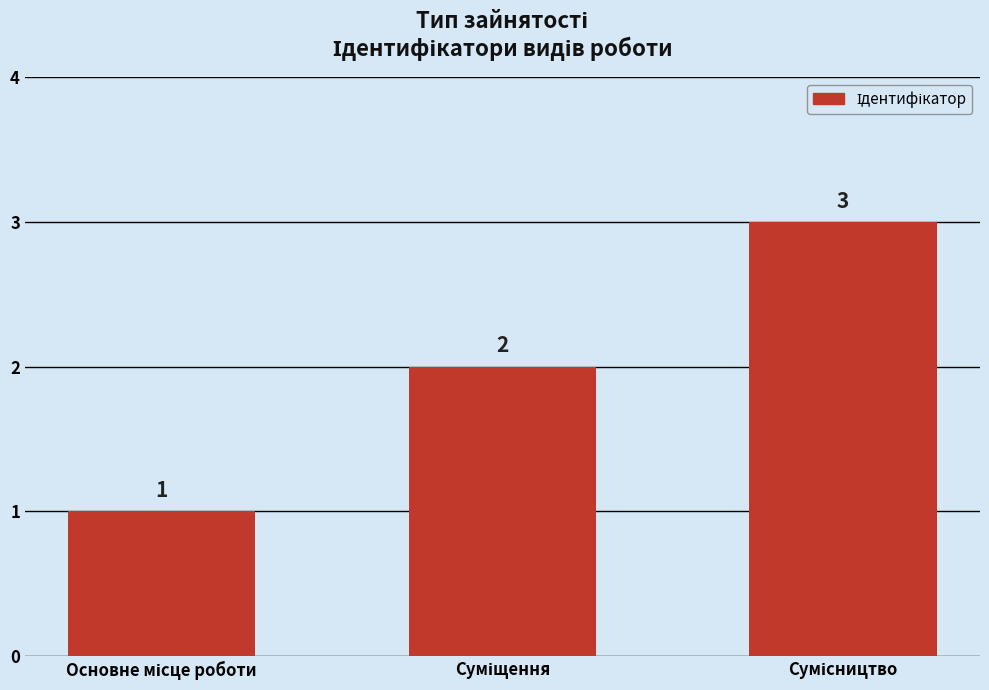

What is the maximum value shown in the chart?

3